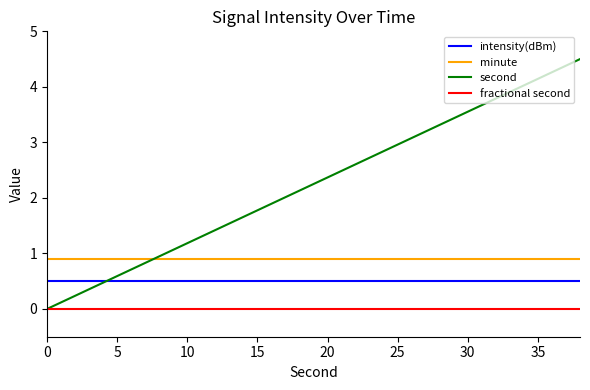

List the series in order of their peak value, highest first.

second, minute, intensity(dBm), fractional second